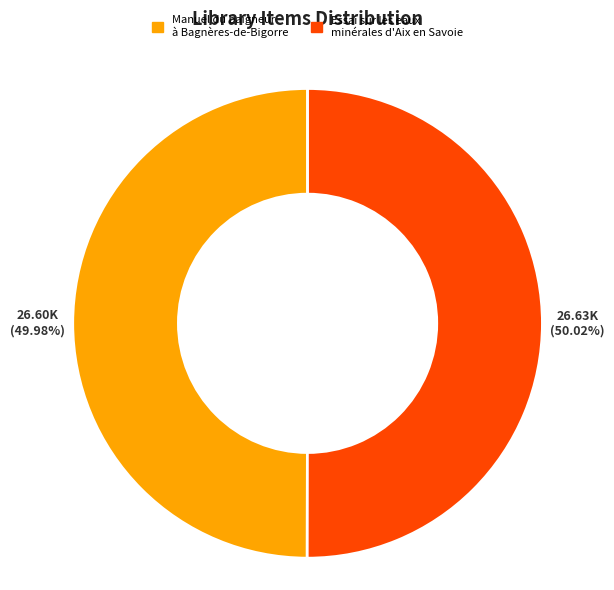

What is the ratio of the value at Manuel du baigneur à Bagnères-de-Bigorre to the value at Essai sur les eaux minérales d'Aix en Savoie?

1.0